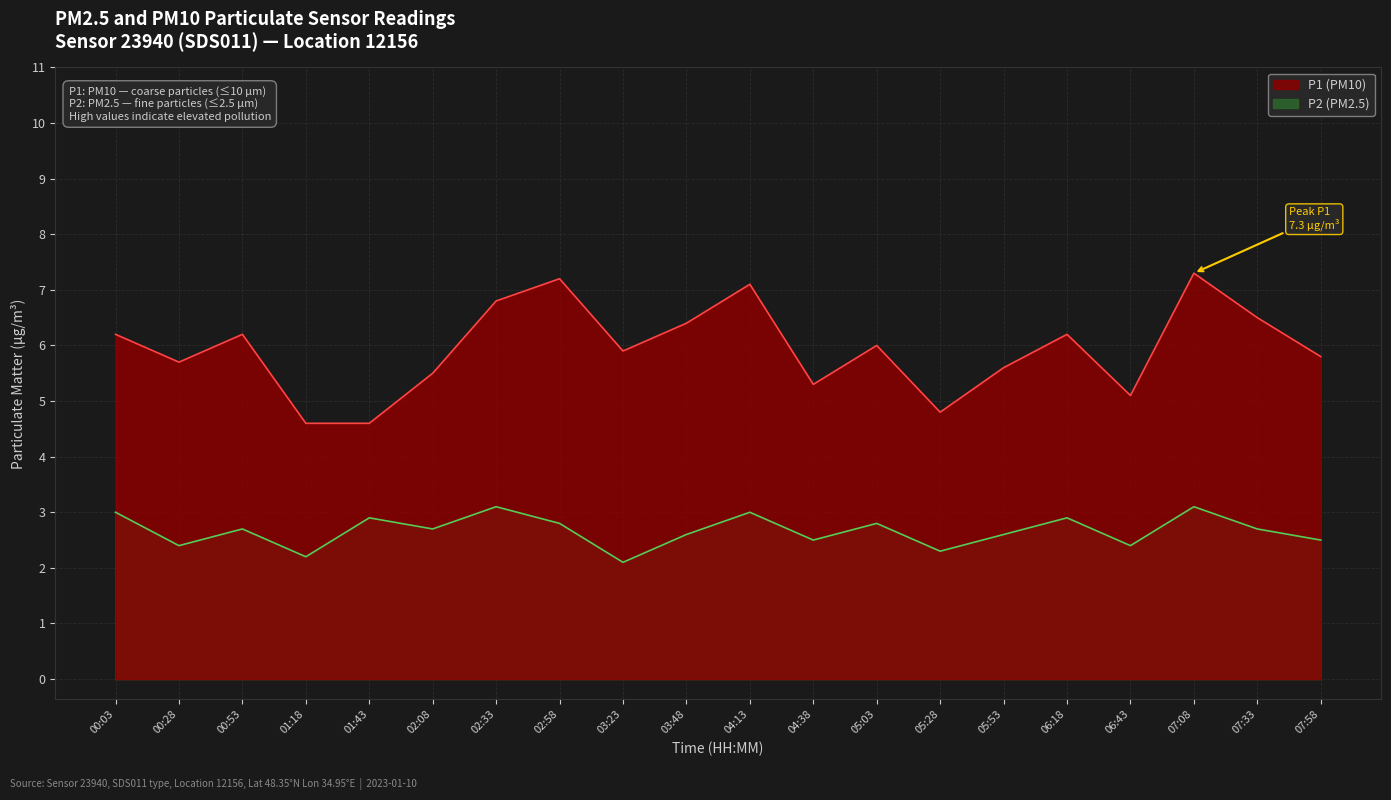

What is the difference between the P1 values at 07:33 and 03:48?

0.1